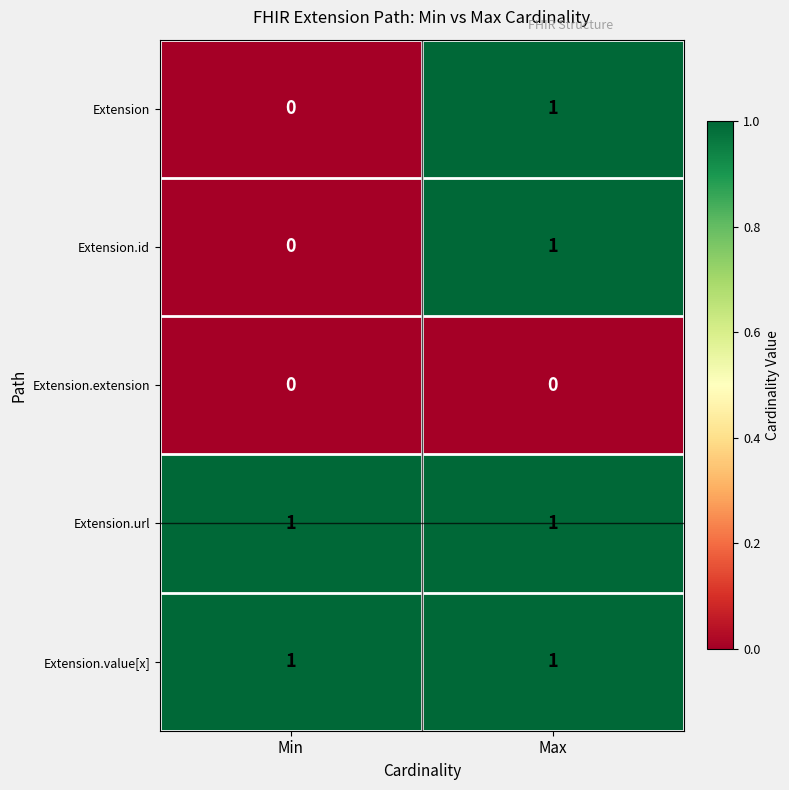

Is the value of Extension.value[x] at Min greater than the value of Extension at Min?

Yes